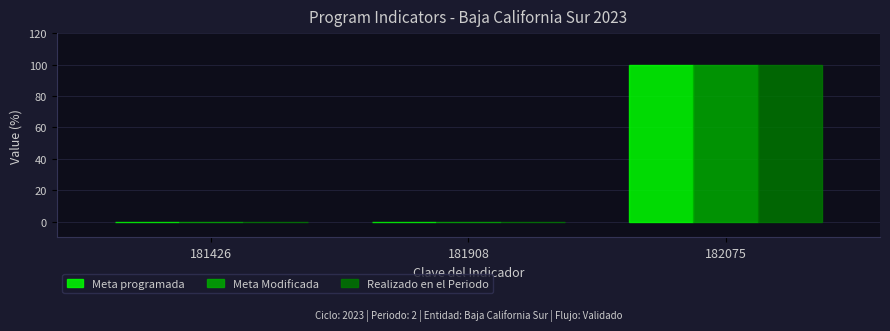

How many groups of bars are there?

3